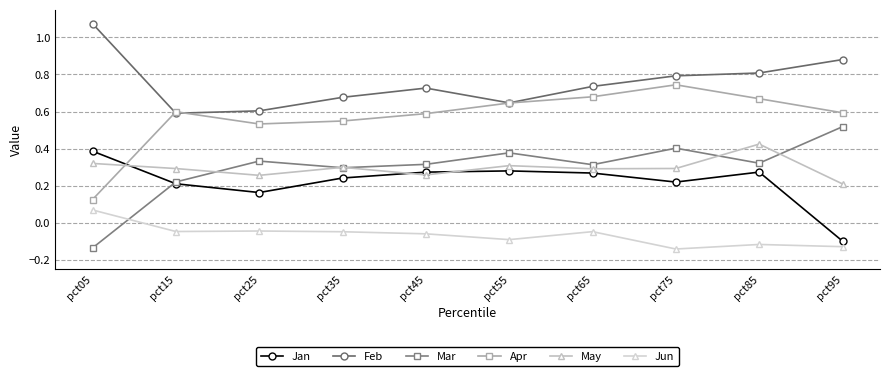

What is the spread (max minus min) of values at pct15?

0.6